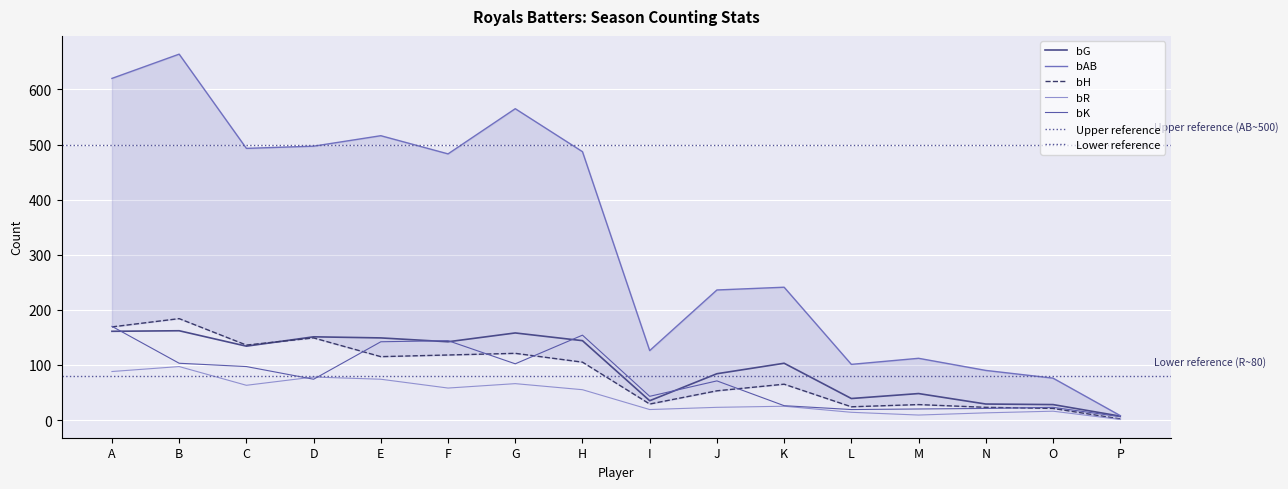

The value of bG at F is 233. True or false?

False